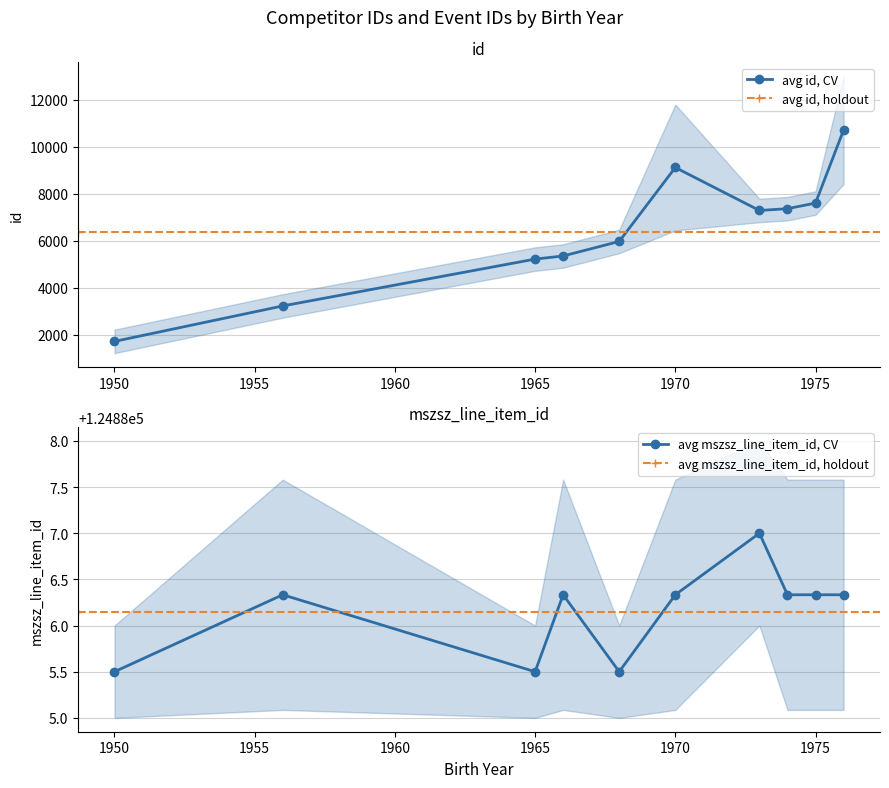

True or false: avg_id and avg_mszsz cross at least once.

False